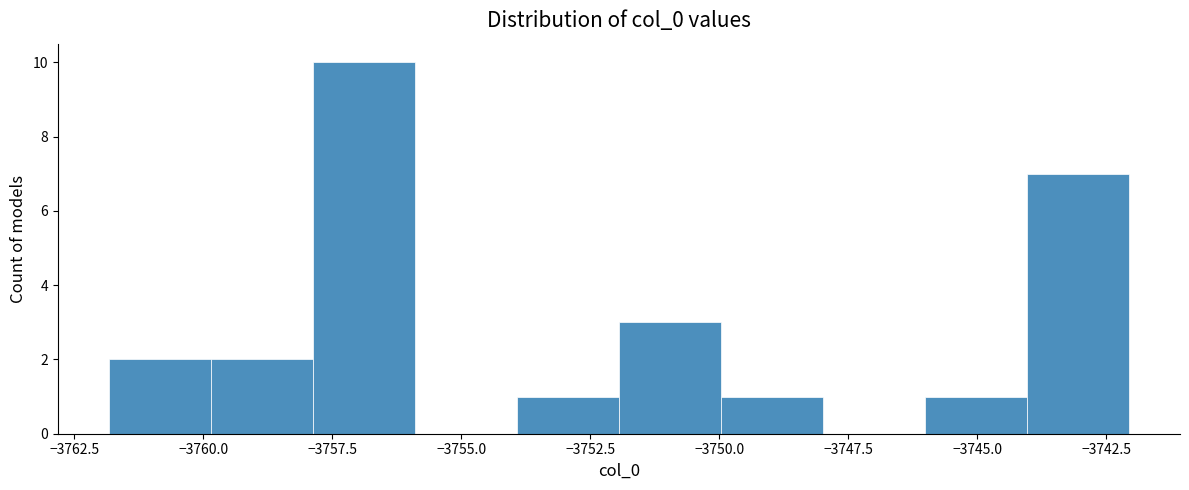

Around what value on the x-axis is the tallest bar? Give the approximate position of its centre, as read against the axis.

-3757.0